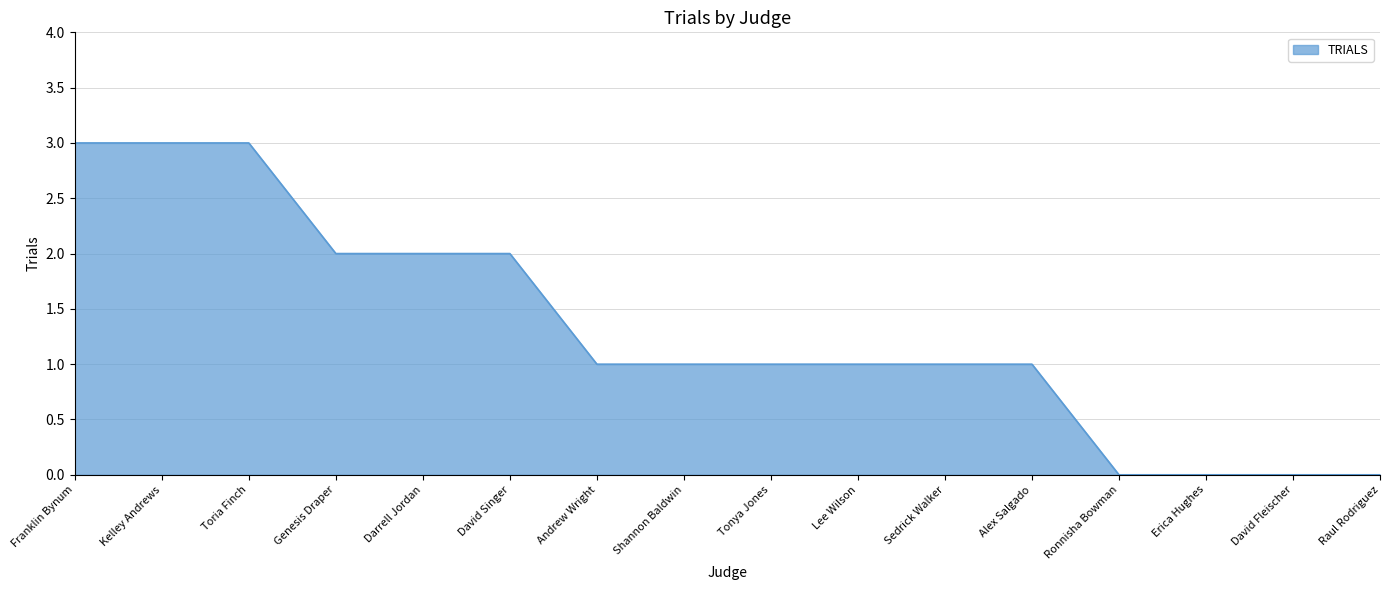

What is the change in value from Franklin Bynum to Sedrick Walker?

-2